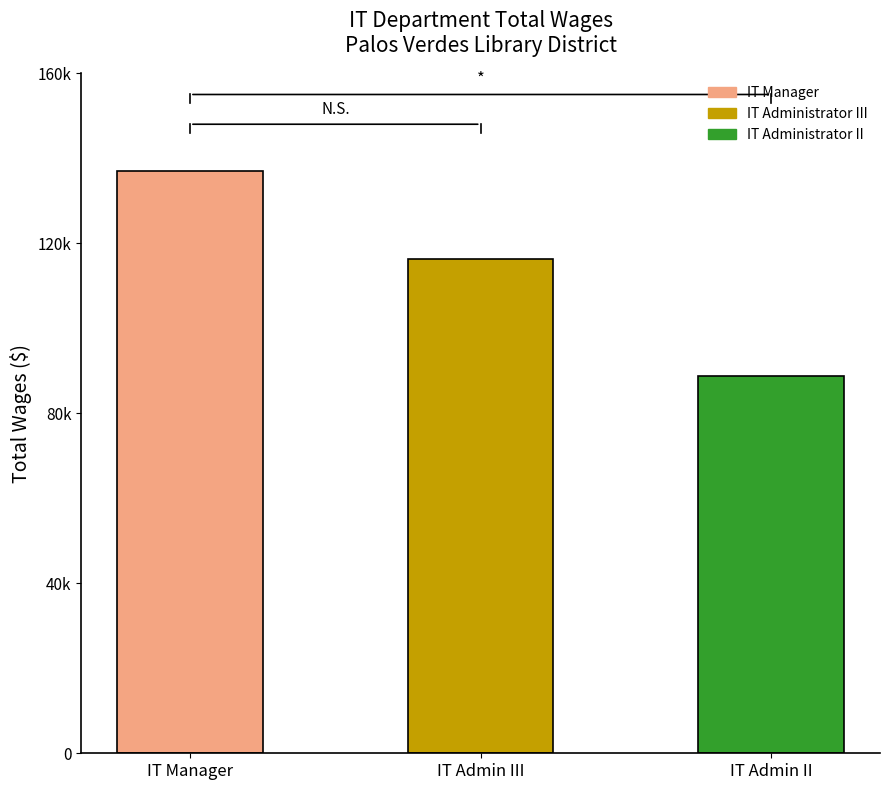

Reading left to right, what are all the values shown in this chart?

IT Manager=136989	IT Administrator III=116404	IT Administrator II=88788